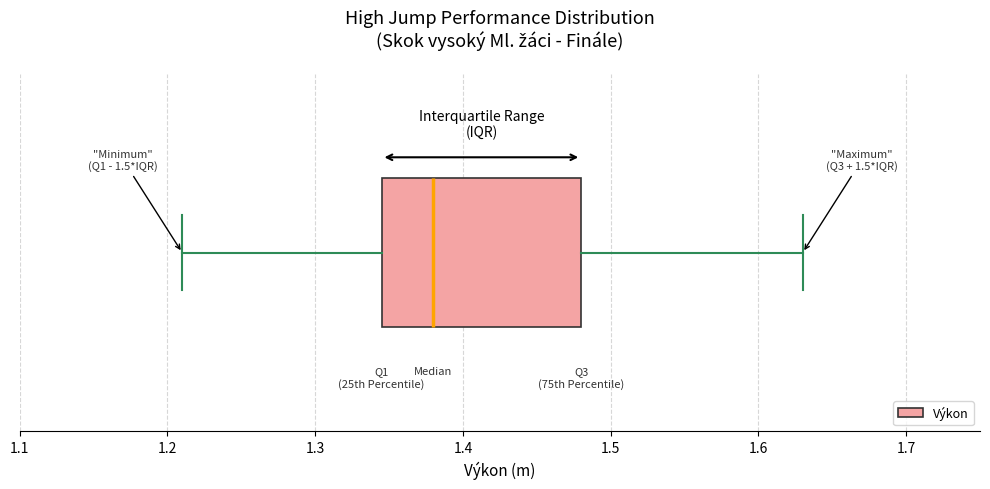

Where does the median line of the box sit on the x-axis? The values are not printed on the chart, so give them approximately, as read against the axis.

1.38